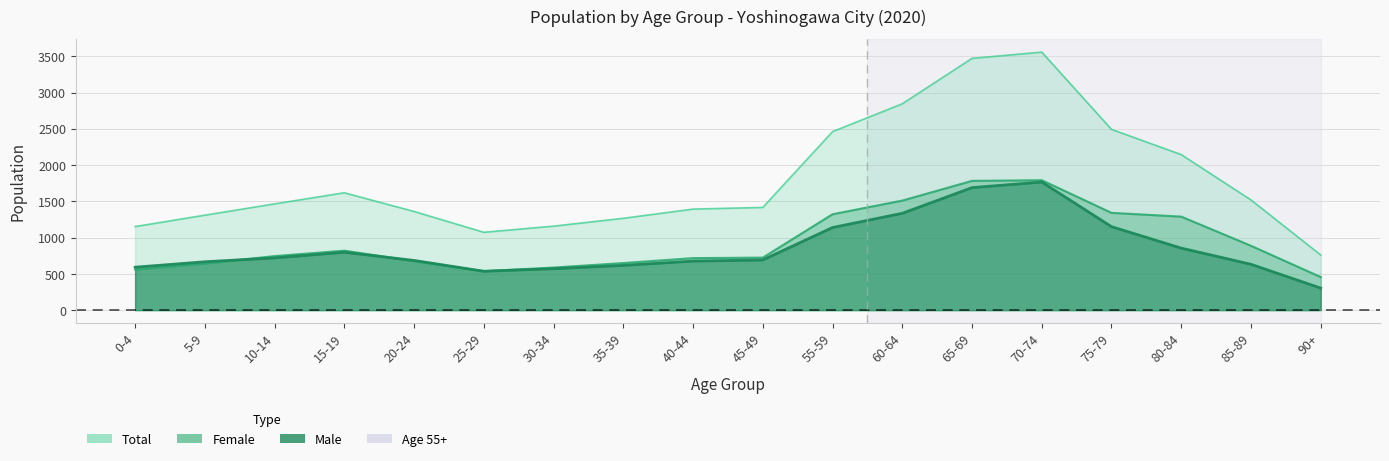

Which category has the highest value in the female series?

70-74